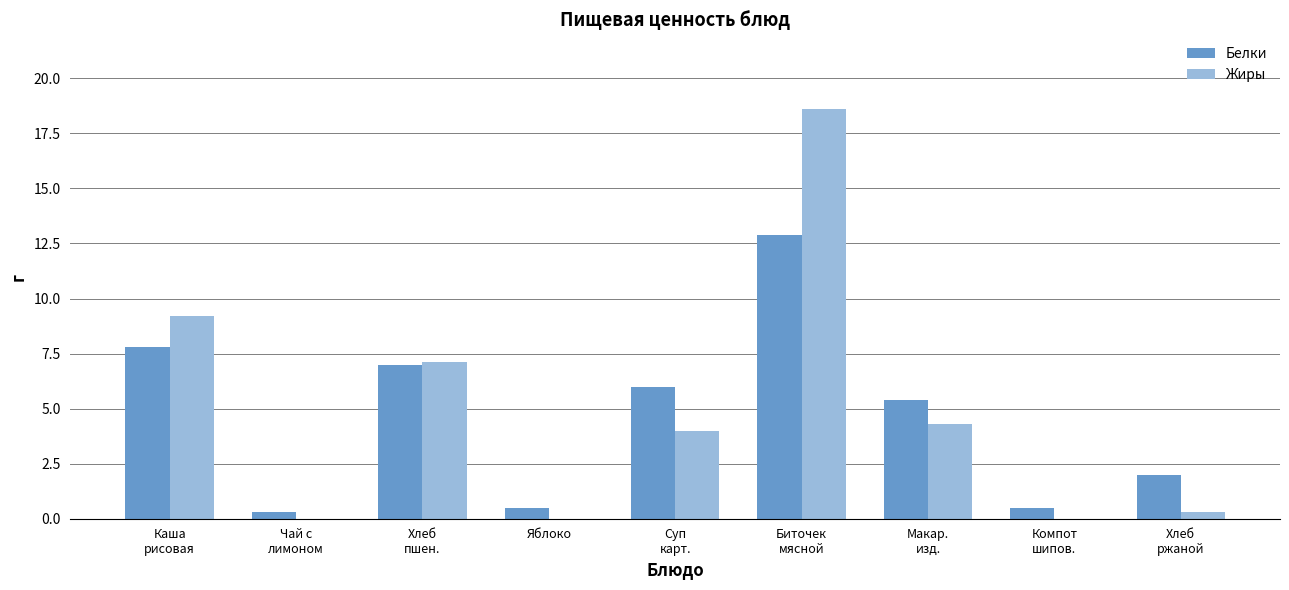

What is the sum of all Белки values?

42.4